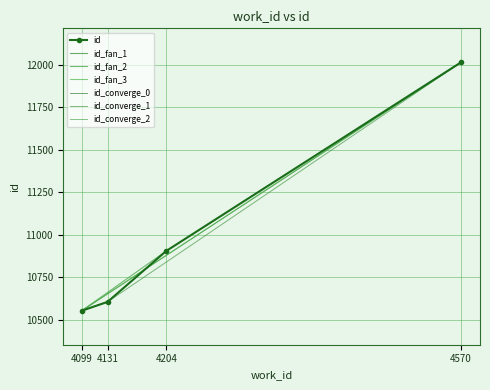

Reading left to right, transcribe all the data shown in this chart.

10552	10604	10904	12014